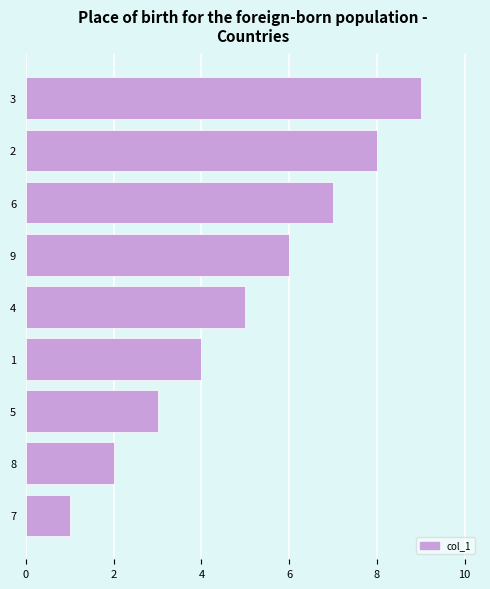

The chart shows a value of 8 at 4. True or false?

False